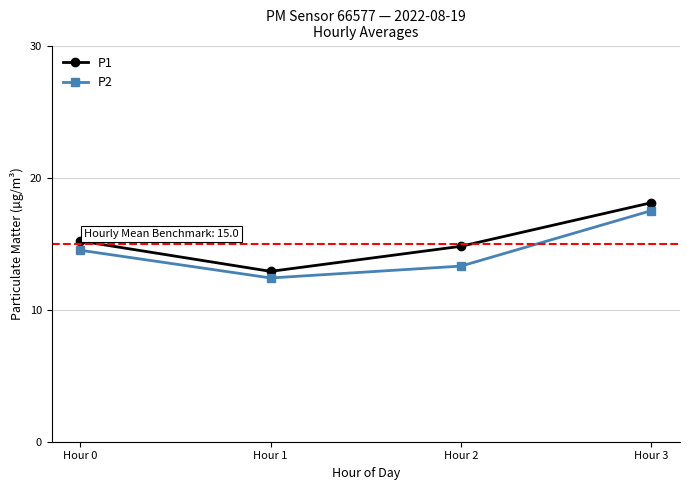

What is the maximum value for P1?

18.1